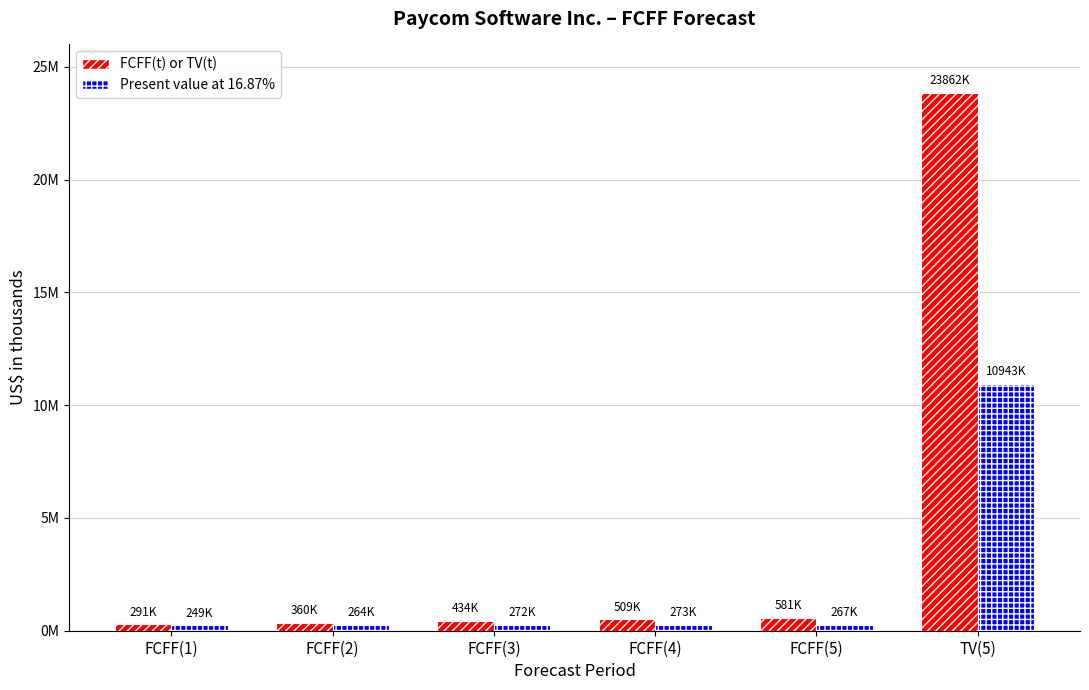

Are the bars grouped side by side (vs. stacked)?

Yes